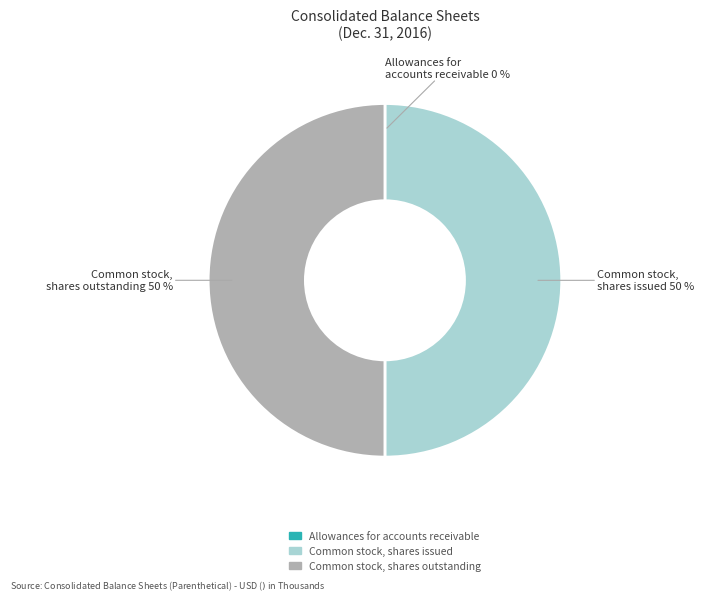

To the nearest percent, what is the average slice percentage?

33%